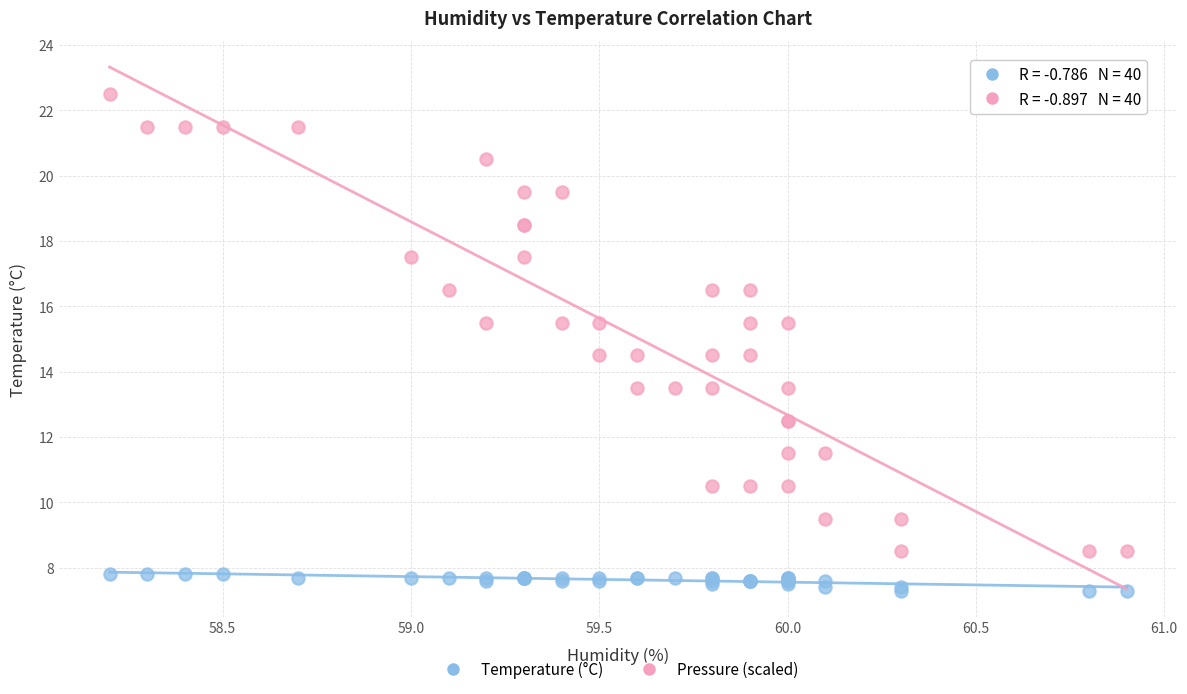

Which series reaches the minimum Y coordinate?

Temperature (°C)